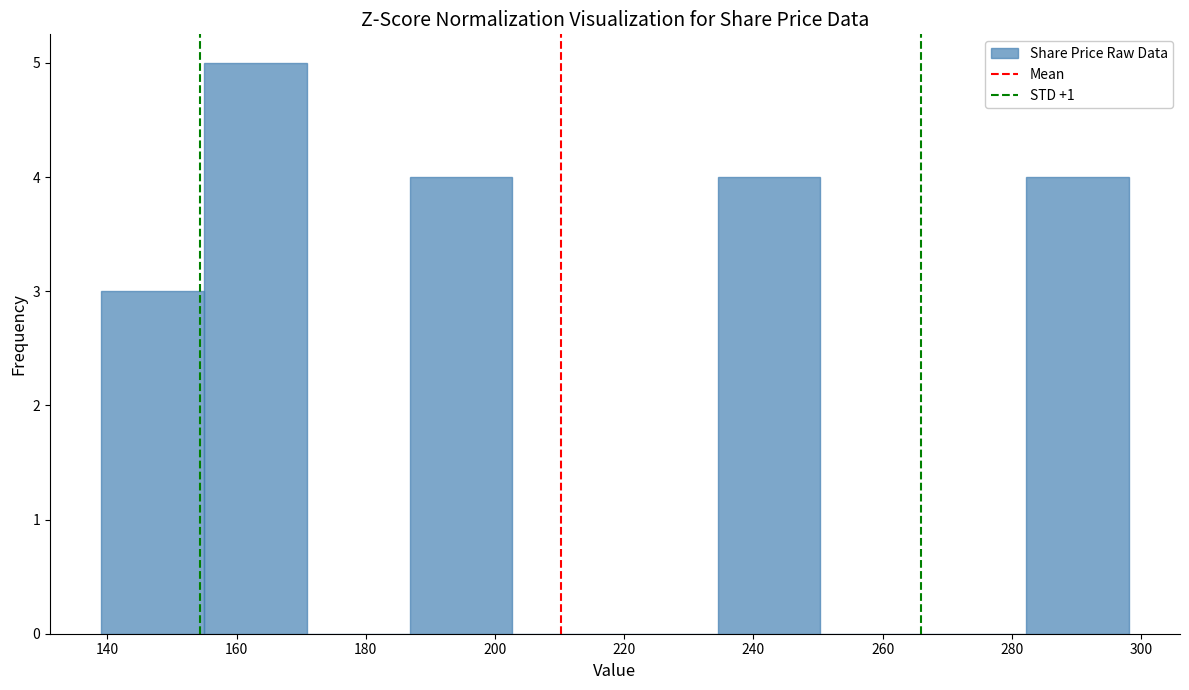

Reading left to right, transcribe this chart: for each bar, give the range it covers on the x-axis and its height. Neither the bar edges nor the heights are printed on the chart, so give them approximately, as read against the axes.

140 to 154: 3
154 to 170: 5
170 to 186: 0
186 to 202: 4
202 to 218: 0
218 to 234: 0
234 to 250: 4
250 to 266: 0
266 to 282: 0
282 to 298: 4